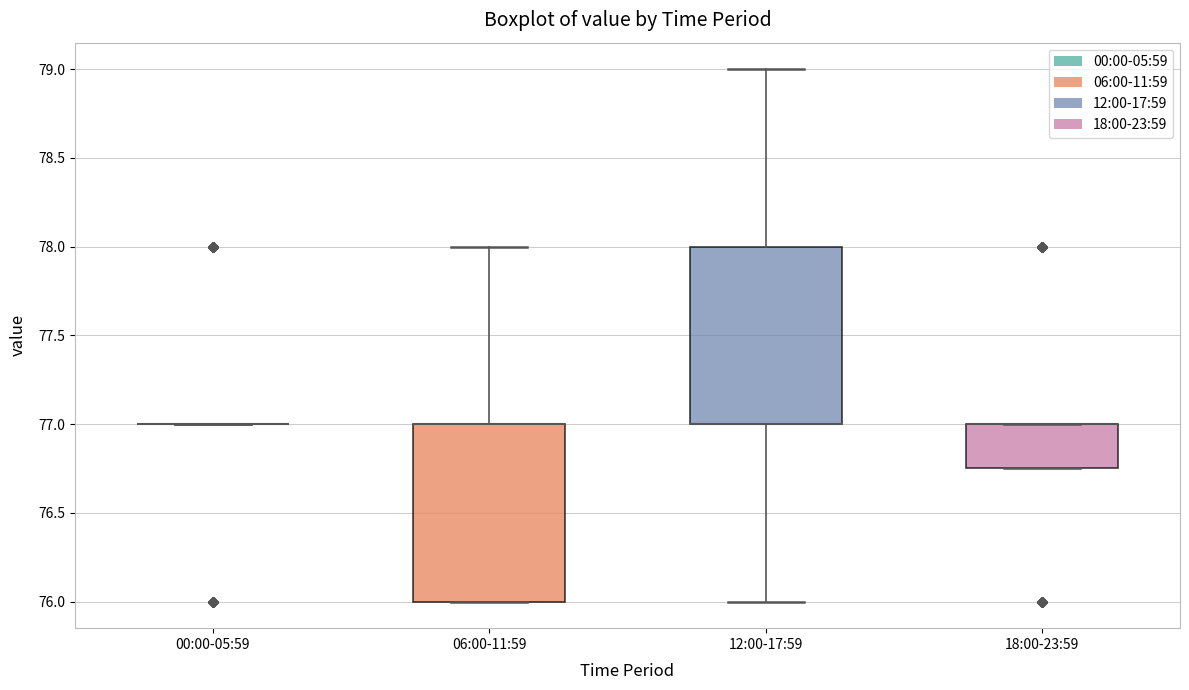

Reading left to right, transcribe this box plot: for each box, give where its median line is, the range the box spans, and where its two whiskers end, as read against the y-axis. The values are not printed on the chart, so give them approximately, as read against the axis.

00:00-05:59: box collapsed to a line at 77.00, whiskers 77.00 to 77.00
06:00-11:59: median 77.00 (drawn on the box's upper edge), box 76.00 to 77.00, whiskers 76.00 to 78.00
12:00-17:59: median 77.00 (drawn on the box's lower edge), box 77.00 to 78.00, whiskers 76.00 to 79.00
18:00-23:59: median 77.00 (drawn on the box's upper edge), box 76.75 to 77.00, whiskers 76.75 to 77.00